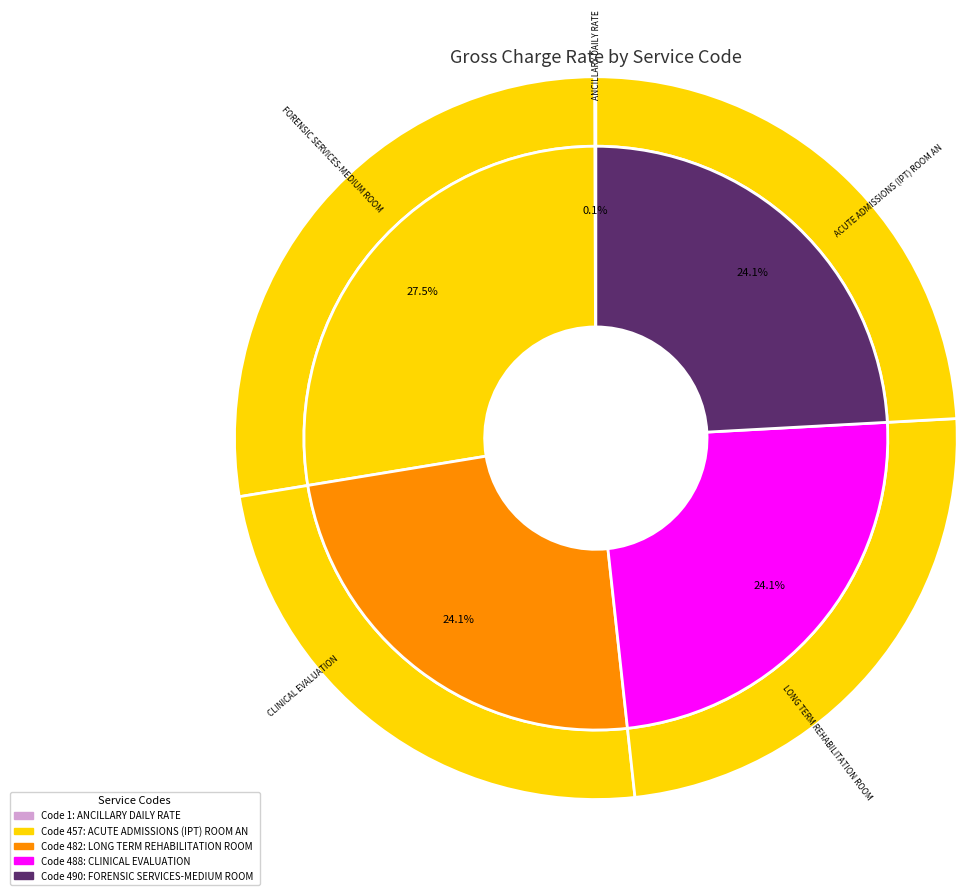

Count the number of slices in the pie.

5